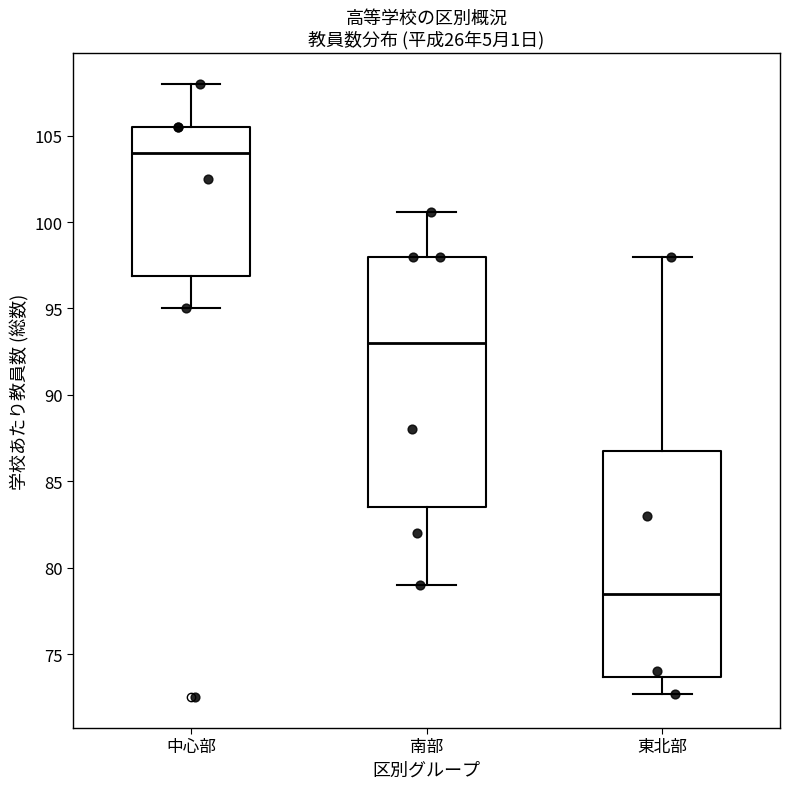

Reading left to right, read every box against the y-axis: the position of its median line, the range the box covers, and the ends of its whiskers. The values are not printed on the chart, so give them approximately, as read against the axis.

中心部: median 104.0, box 97.0 to 105.5, whiskers 95.0 to 108.0
南部: median 93.0, box 83.5 to 98.0, whiskers 79.0 to 100.5
東北部: median 78.5, box 73.5 to 87.0, whiskers 72.5 to 98.0